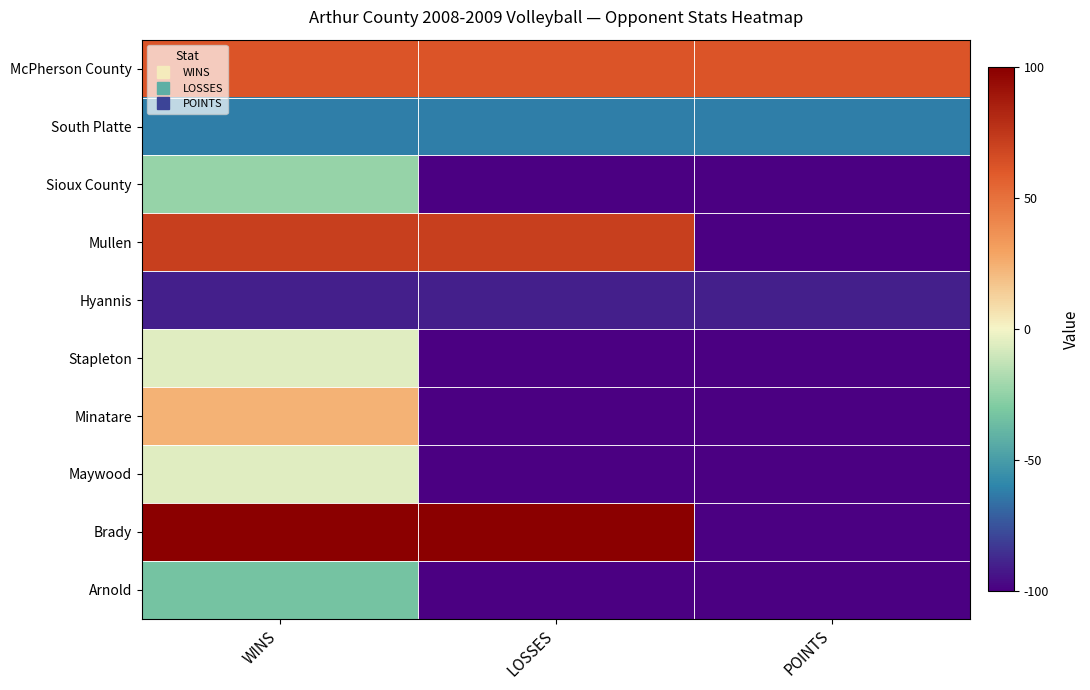

Which has a higher value, LOSSES or WINS?

LOSSES